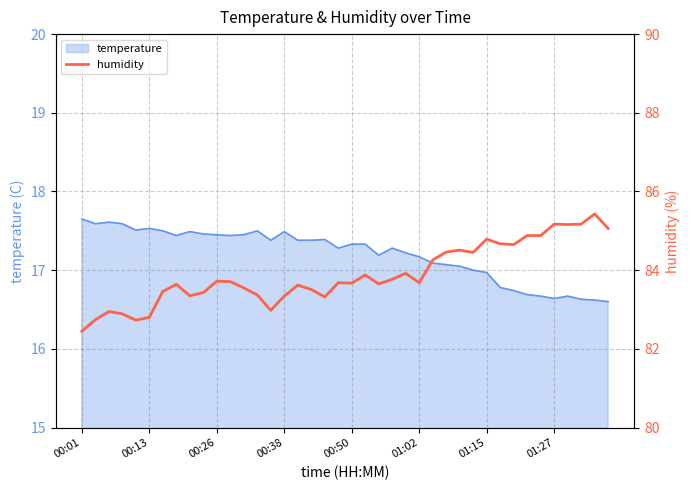

Reading left to right, what are all the values shown in this chart?

82.5	82.7	83.0	82.9	82.7	82.8	83.5	83.6	83.3	83.4	83.7	83.7	83.5	83.4	83.0	83.3	83.6	83.5	83.3	83.7	83.7	83.9	83.7	83.8	83.9	83.7	84.3	84.5	84.5	84.5	84.8	84.7	84.7	84.9	84.9	85.2	85.2	85.2	85.4	85.1